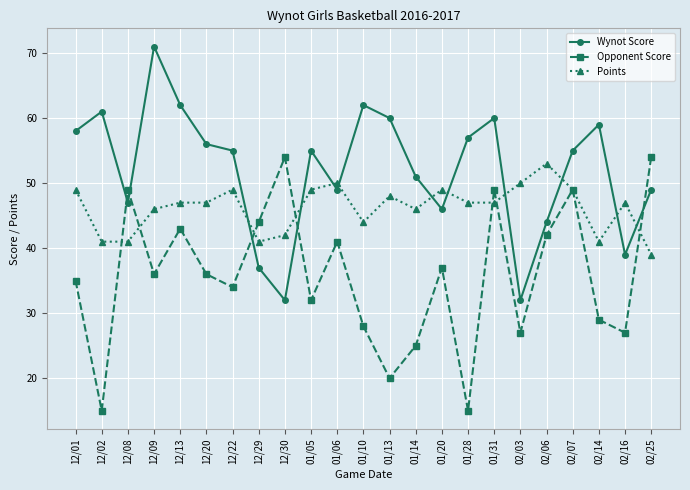

At which category is the sum across all series the highest?

01/31